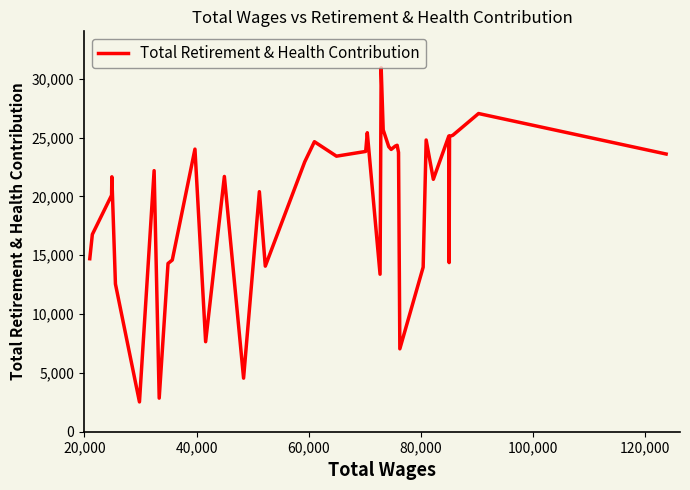

What is the minimum value shown in the chart?

2532